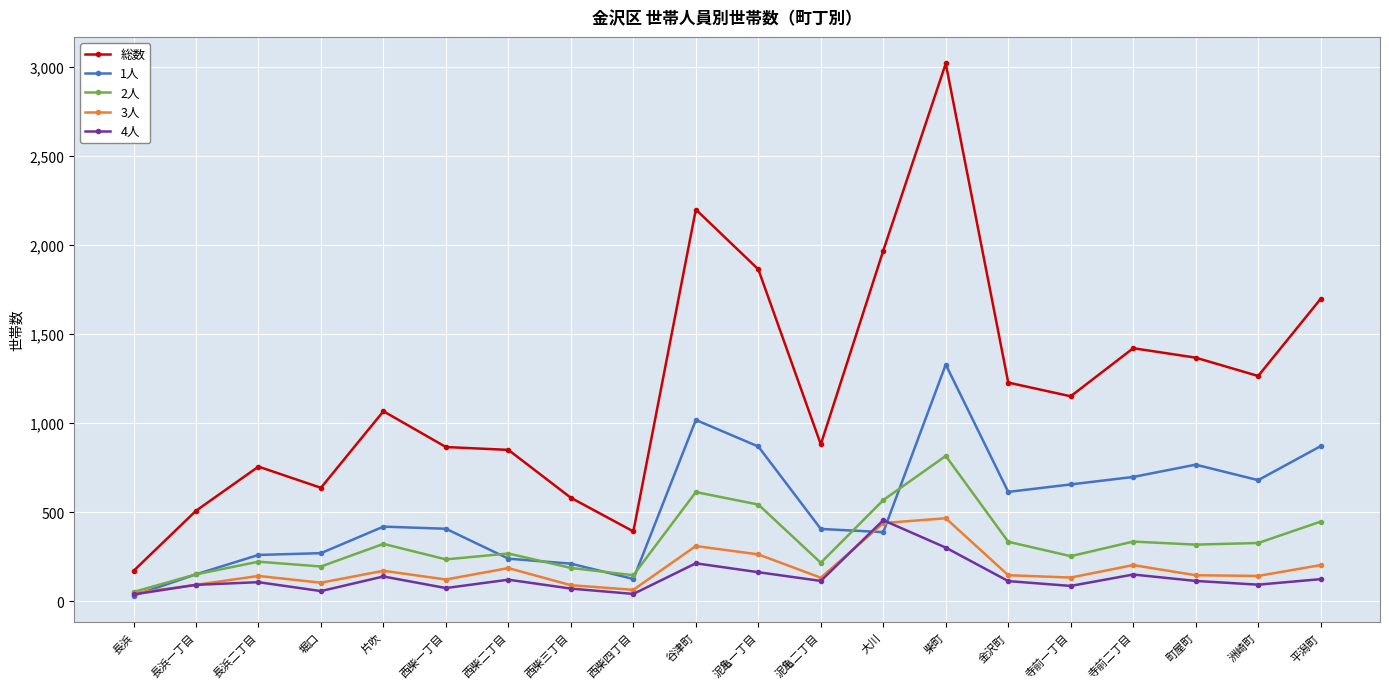

How many values in the 4人 series are below 114?

10